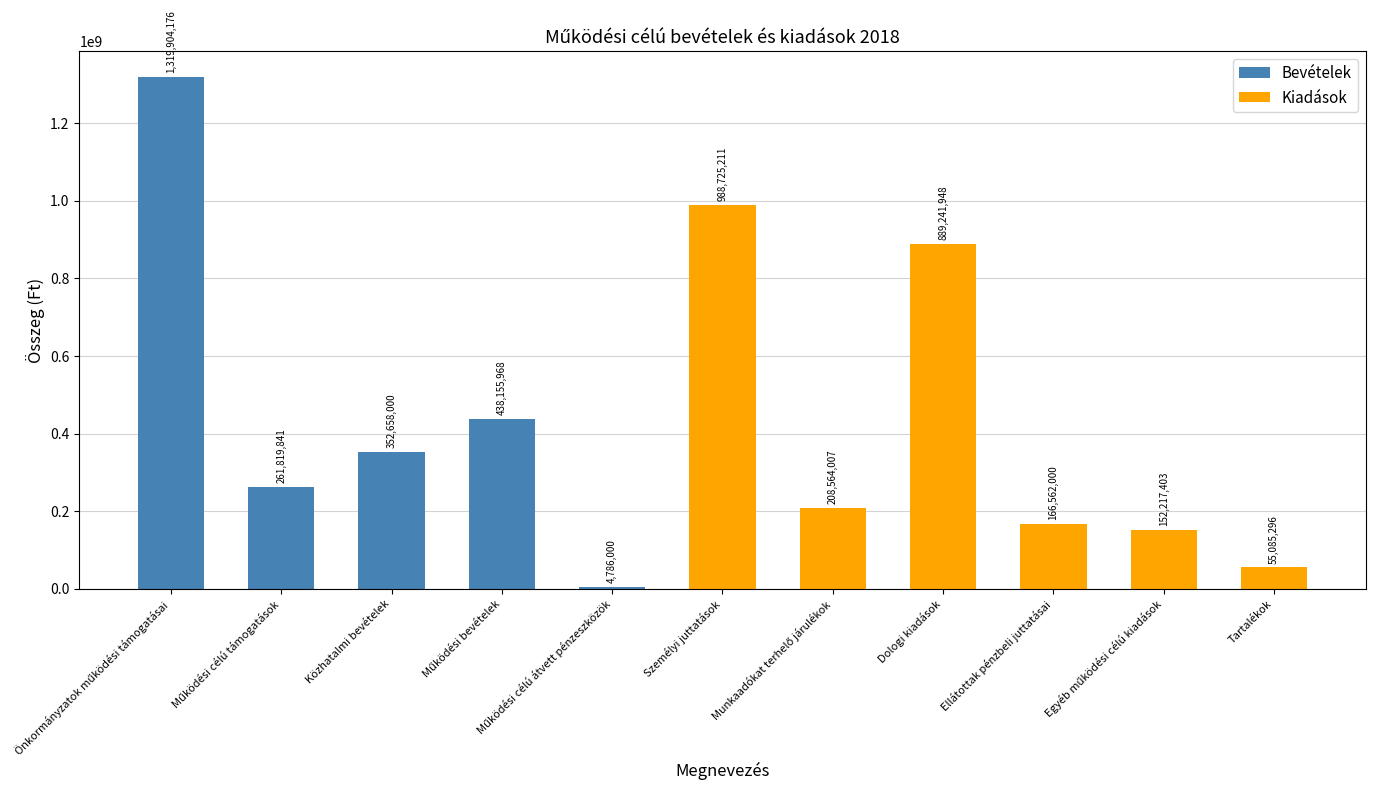

Reading left to right, extract all data points from this chart.

Bevételek: 1319904176	261819841	352658000	438155968	4786000	0	0	0	0	0	0
Kiadások: 0	0	0	0	0	988725211	208564007	889241948	166562000	152217403	55085296